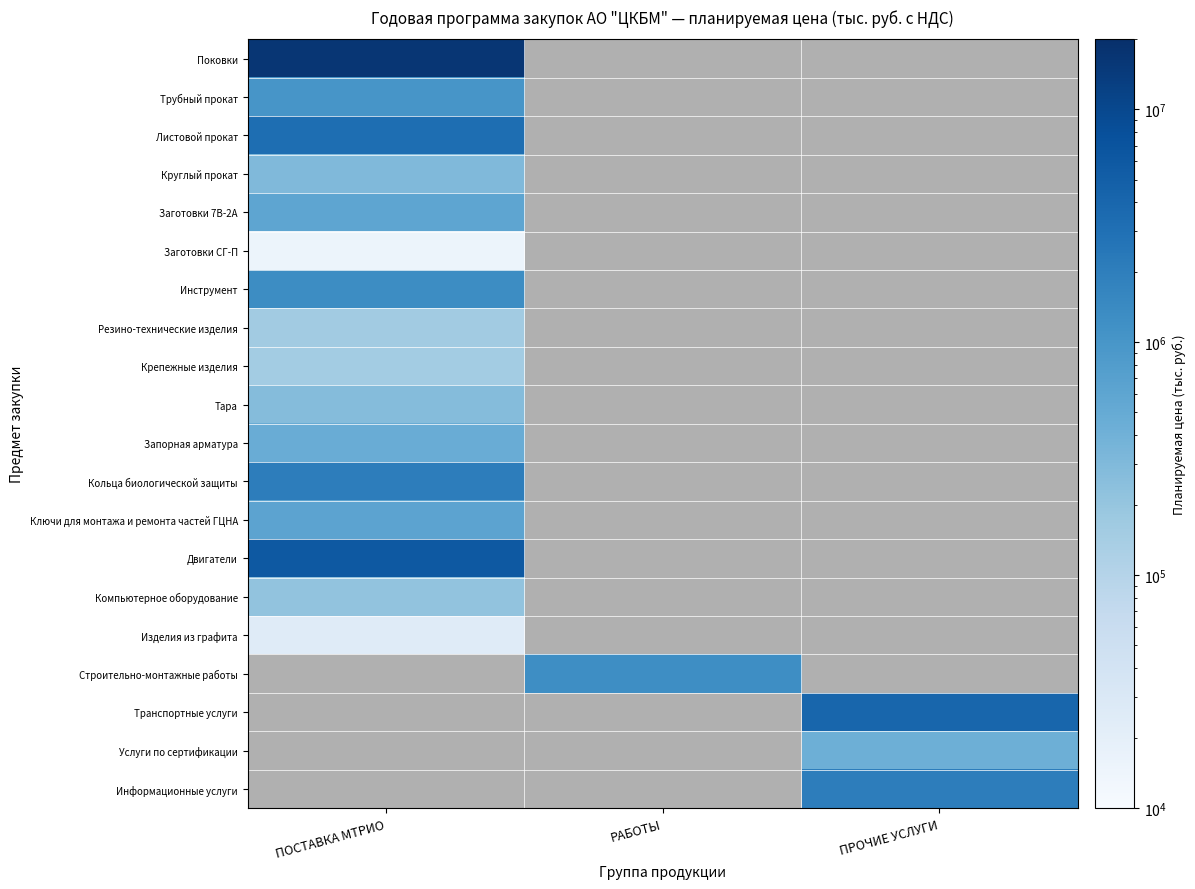

Between ПОСТАВКА МТРИО and ПРОЧИЕ УСЛУГИ, which is larger?

ПРОЧИЕ УСЛУГИ